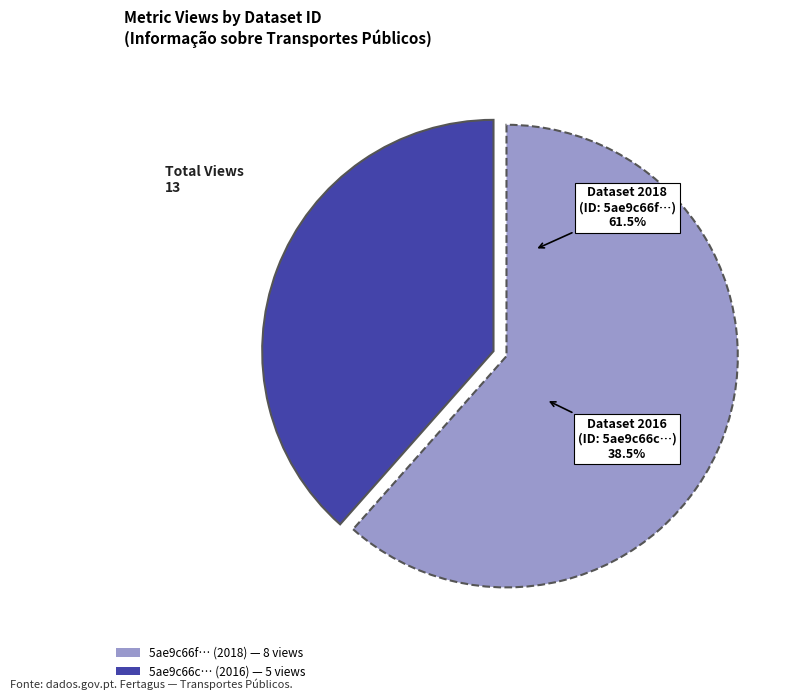

Which has a higher value, 5ae9c66fc8d8c9146a44cc5d or 5ae9c66cc8d8c9146a44cc5c?

5ae9c66fc8d8c9146a44cc5d